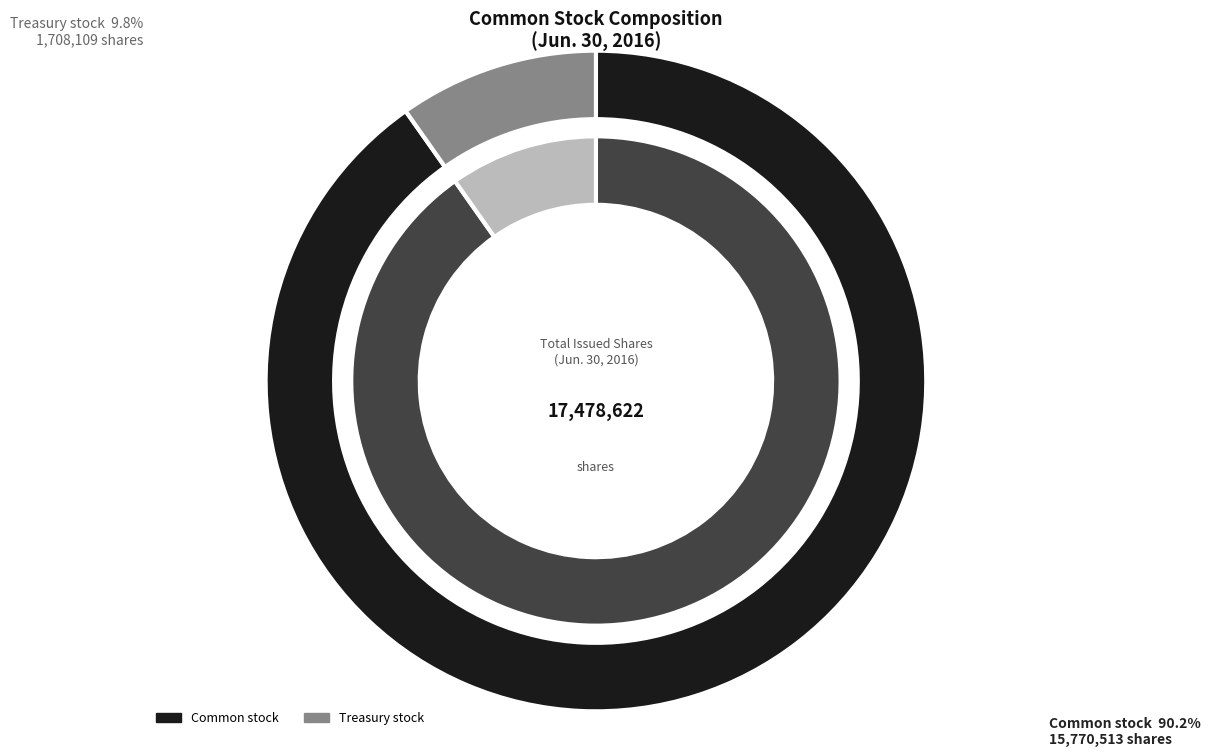

To the nearest percent, what portion does Common stock, outstanding (in shares) represent?

90%